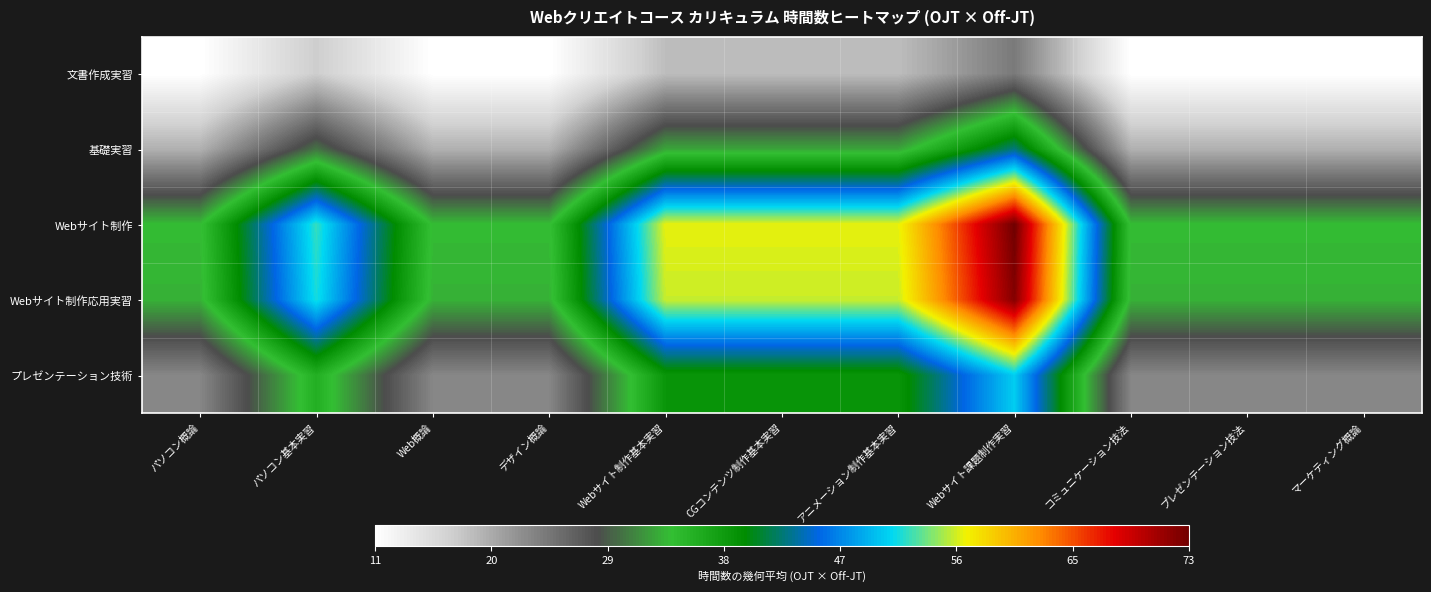

Rank the series by their maximum value, from lowest to highest.

文書作成実習, 基礎実習, プレゼンテーション技術, Webサイト制作応用実習, Webサイト制作